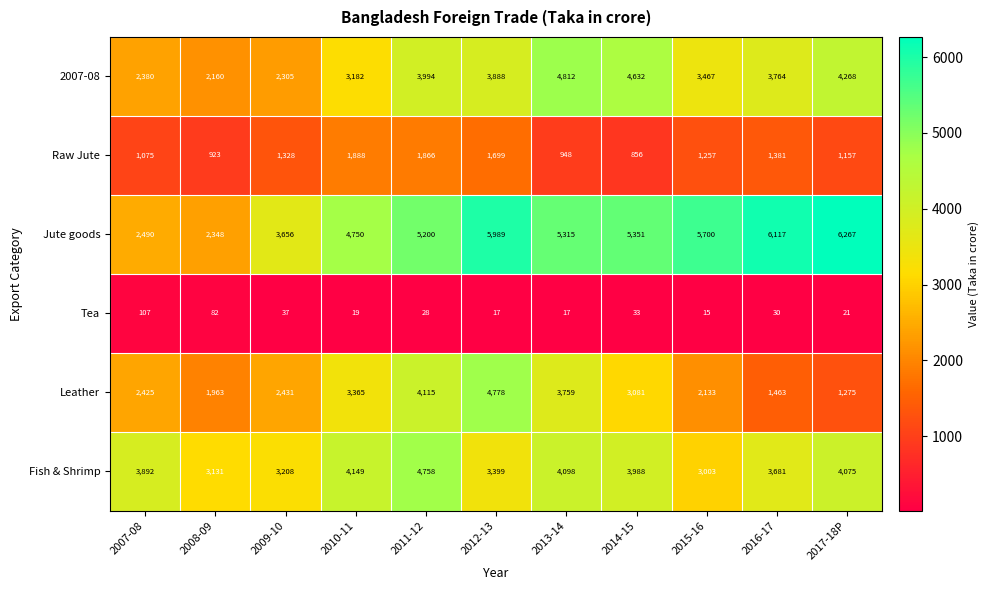

Is it true that Raw Jute equals 1601 at 2007-08?

False